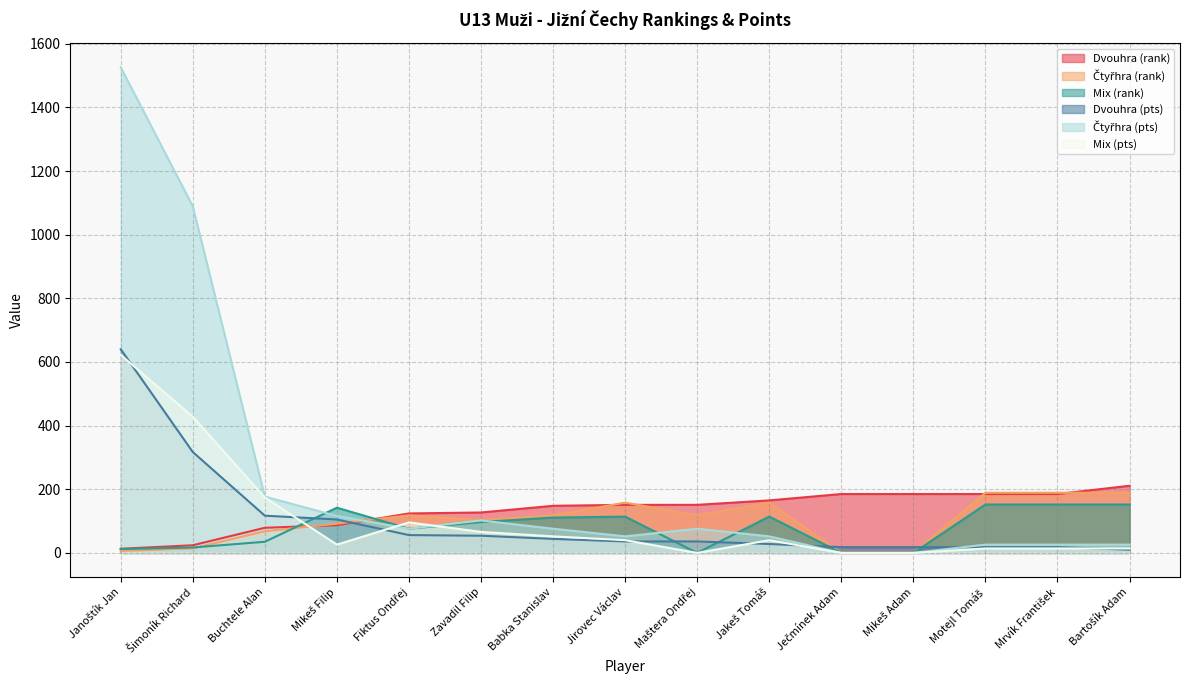

How many lines are shown in the chart?

6